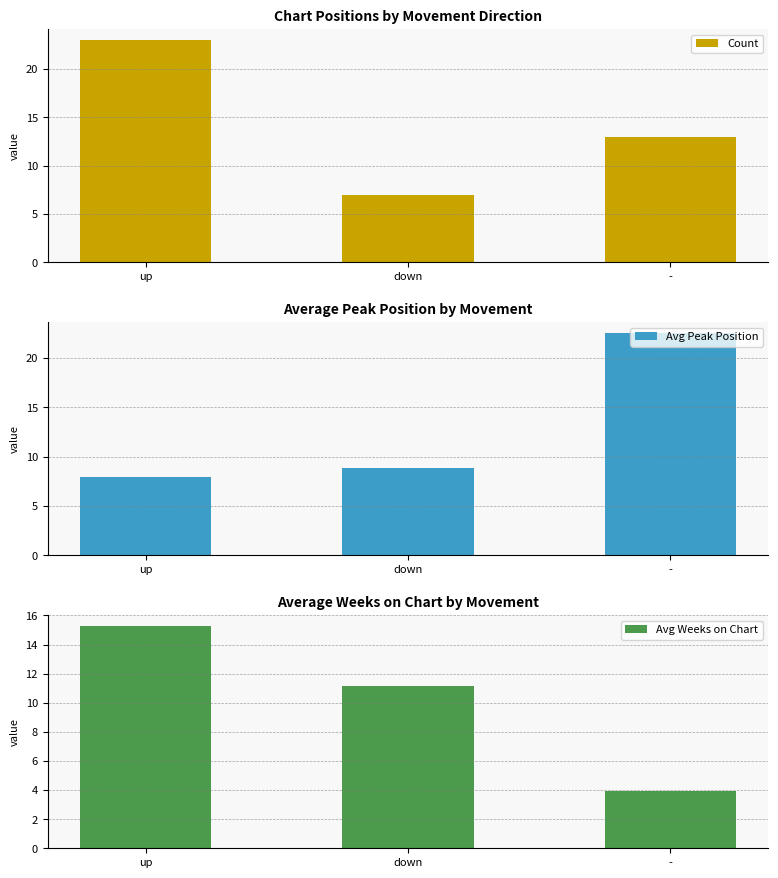

At how many categories does at least one series exceed 16?

2